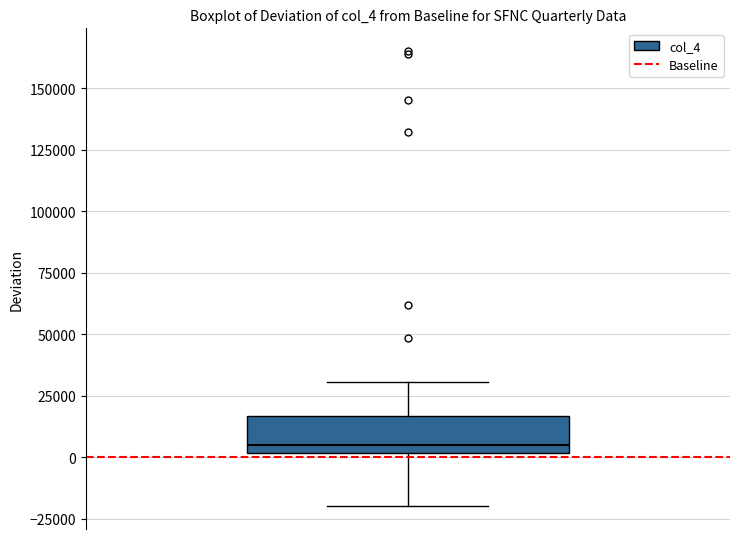

Where does the median line of the box sit on the y-axis? The values are not printed on the chart, so give them approximately, as read against the axis.

5000